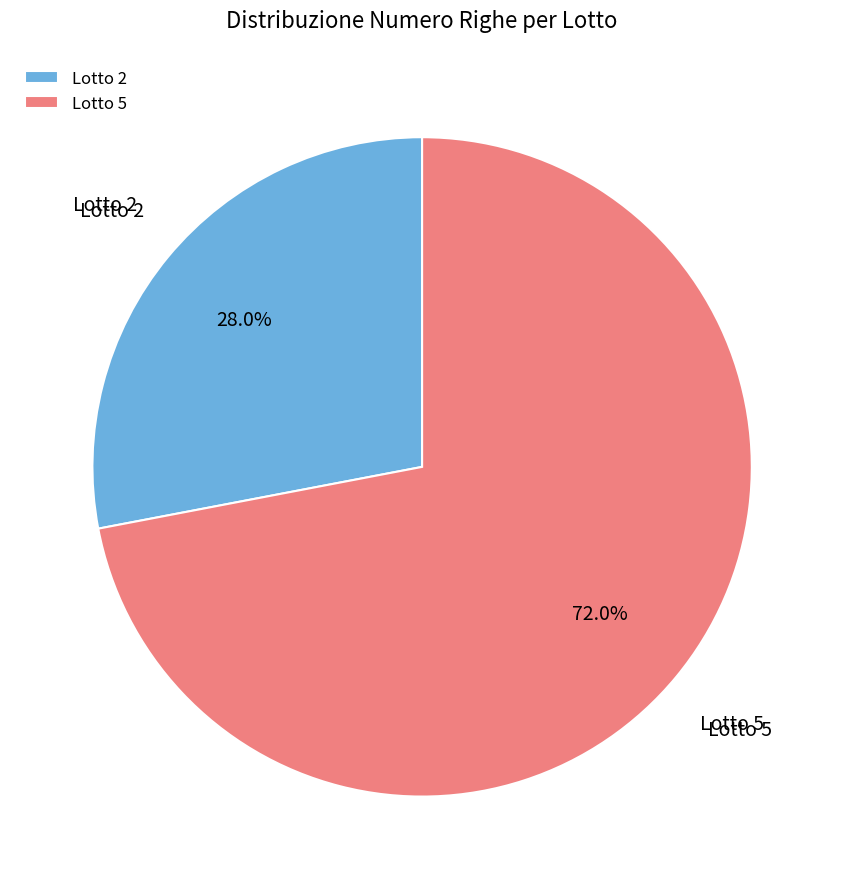

What is the largest slice in the pie chart?

Lotto 5